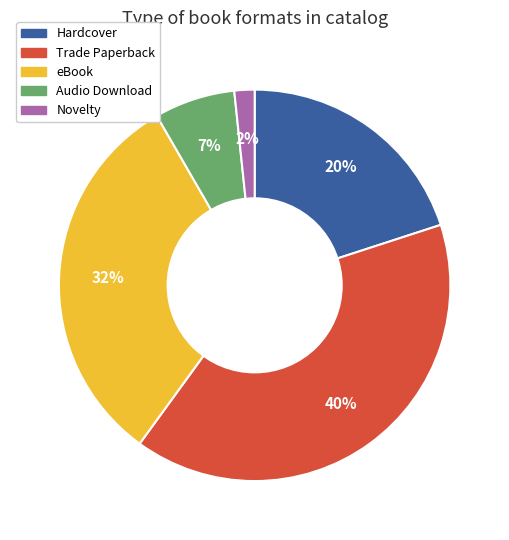

To the nearest percent, what is the difference between the Audio Download and Trade Paperback slice percentages?

33%